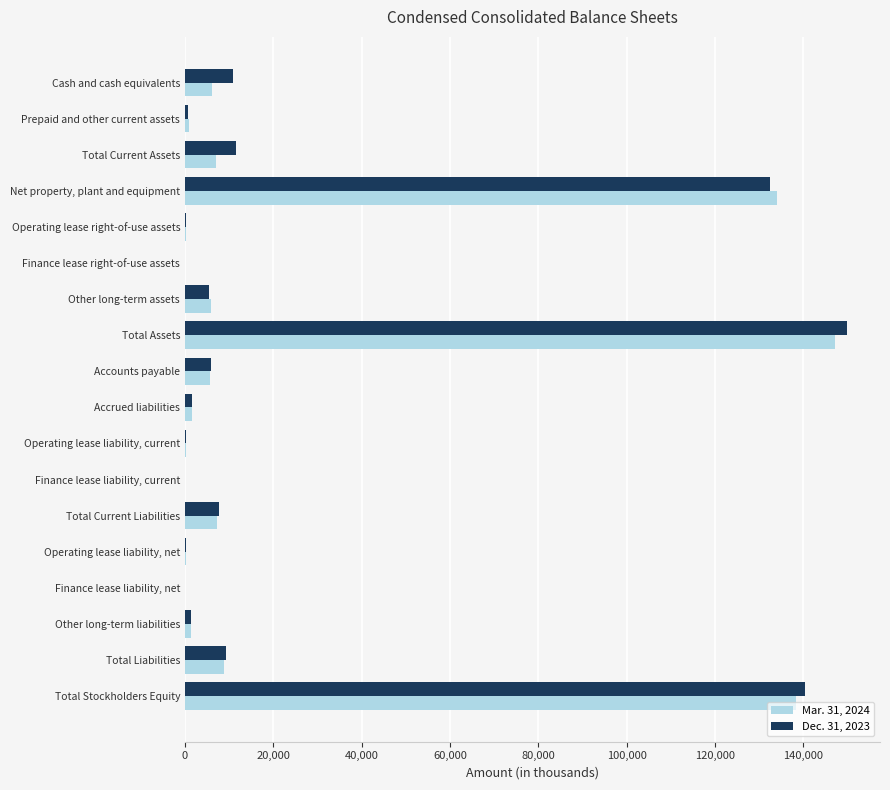

At which category is the sum across all series the highest?

Total Assets